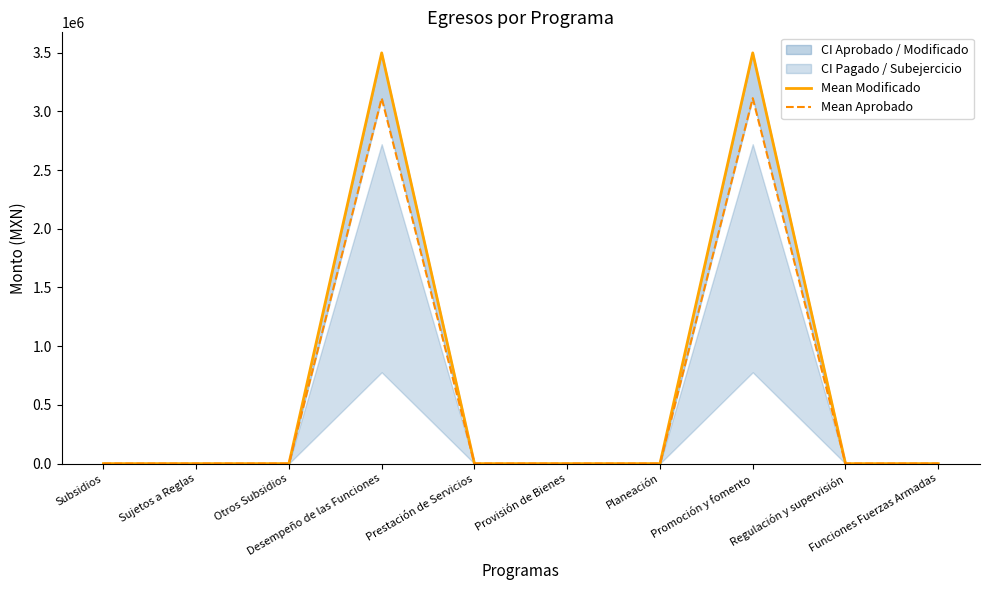

What is the difference between the maximum and minimum values in the Mean Aprobado series?

3112500